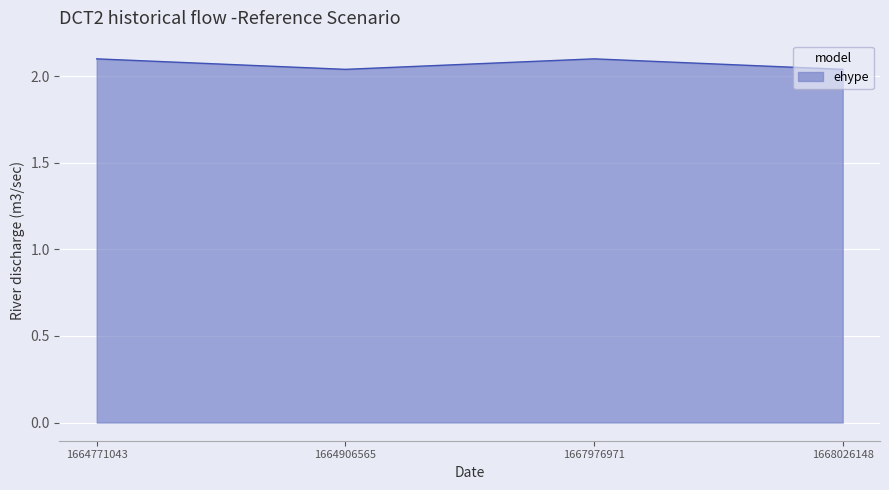

The chart shows a value of 2.1 at 1667976971. True or false?

True